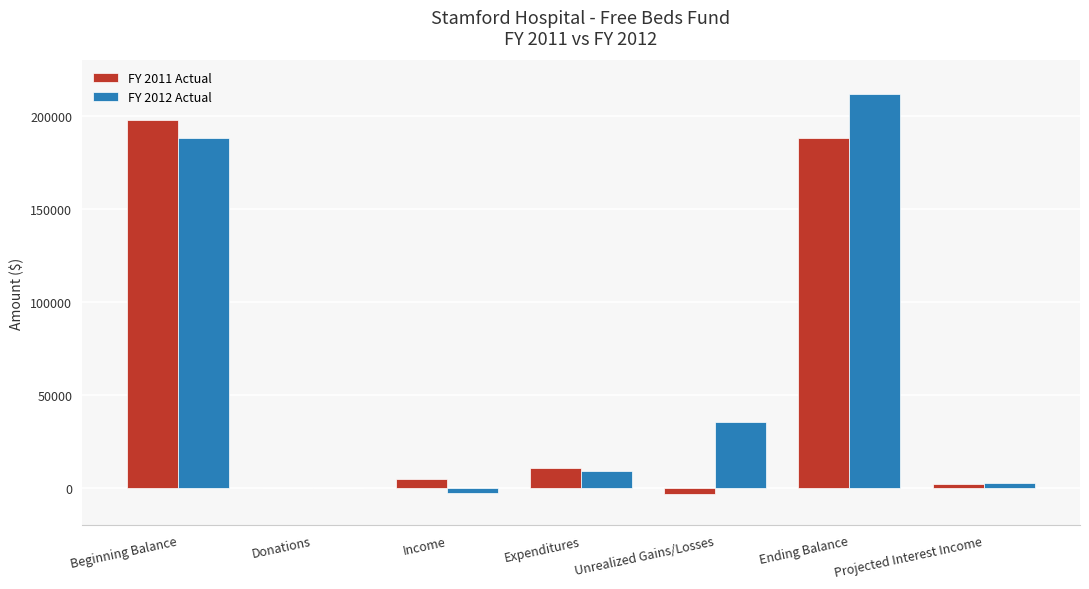

What is the total value across all series at Expenditures?

19819